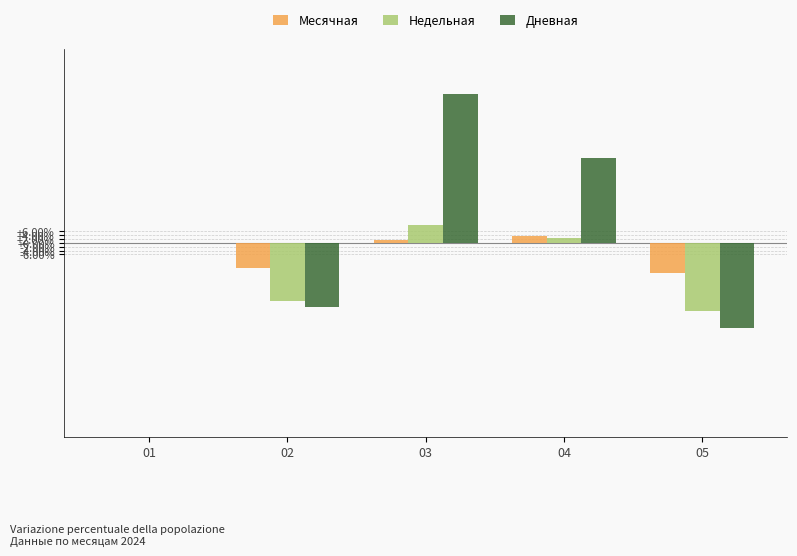

Is the value of Месячная at 03 greater than the value of Недельная at 01?

Yes